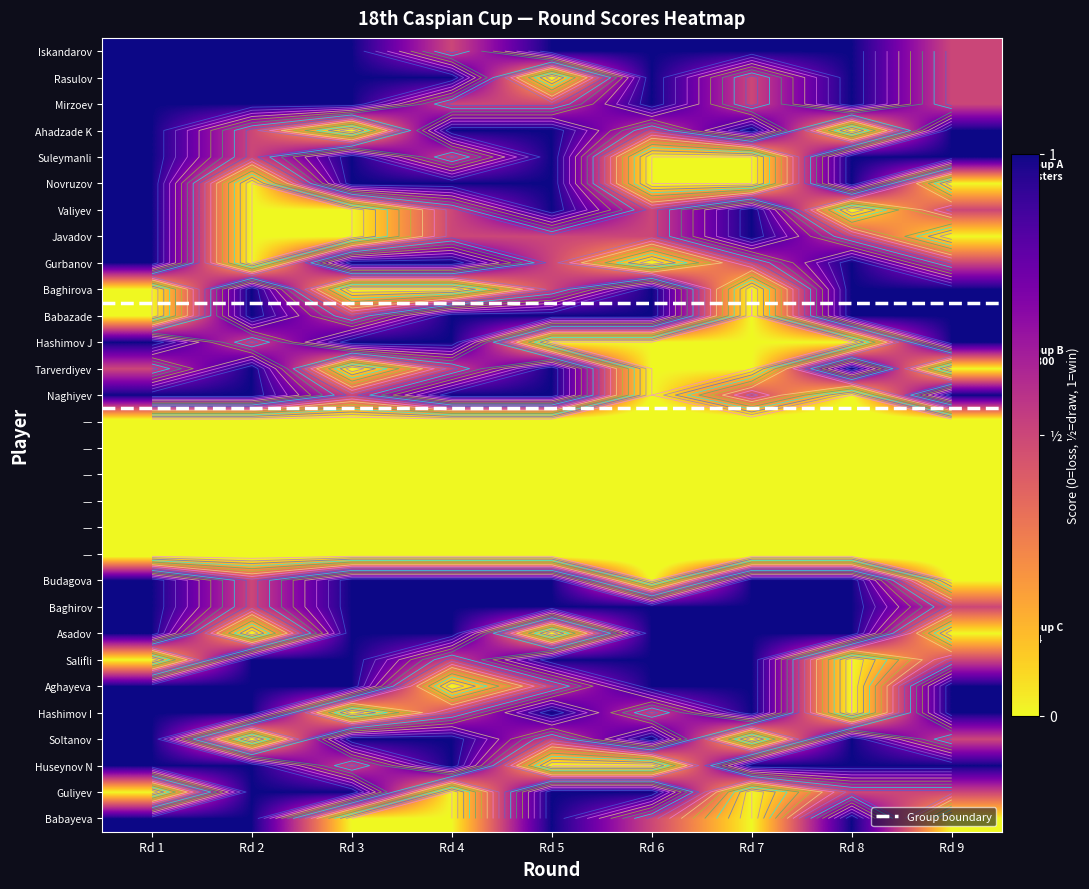

What is the spread (max minus min) of values at Rd 4?

1.1